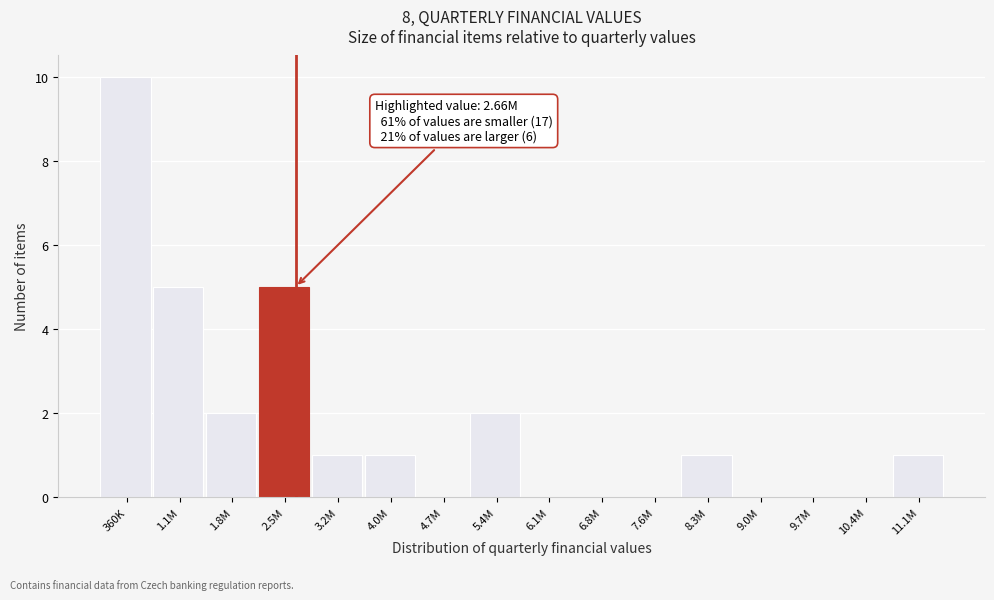

Reading right to left, what are all the values shown in this chart?

11.1M=1	10.4M=0	9.7M=0	9.0M=0	8.3M=1	7.6M=0	6.8M=0	6.1M=0	5.4M=2	4.7M=0	4.0M=1	3.2M=1	2.5M=5	1.8M=2	1.1M=5	360K=10